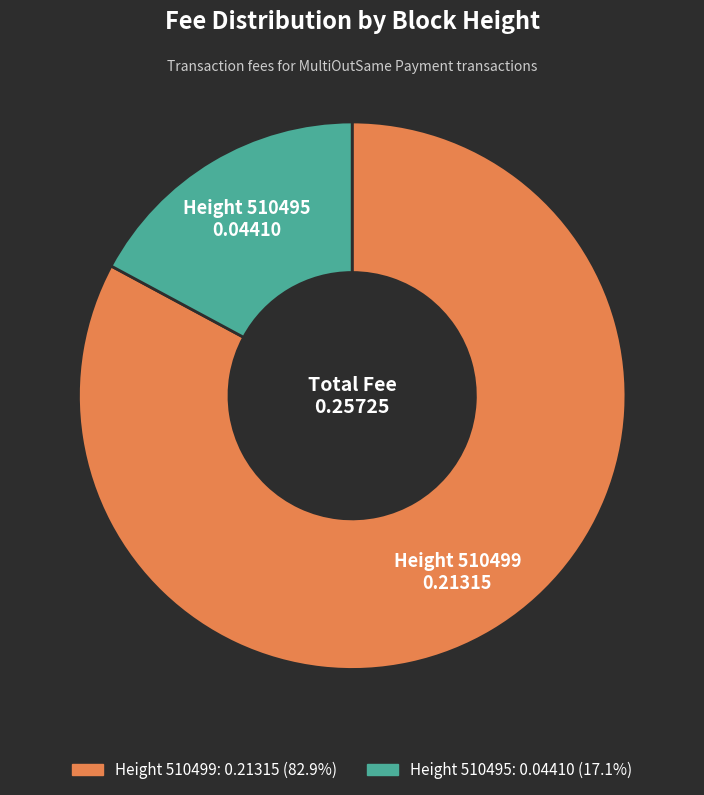

Rank the categories by value from lowest to highest.

Height 510495, Height 510499